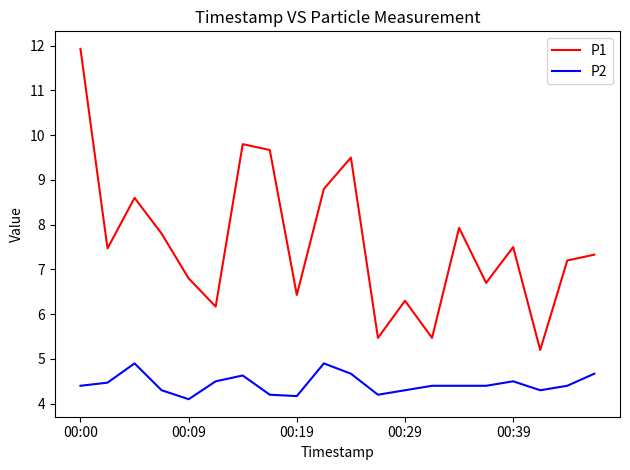

What is the average value of the P2 series?

4.4